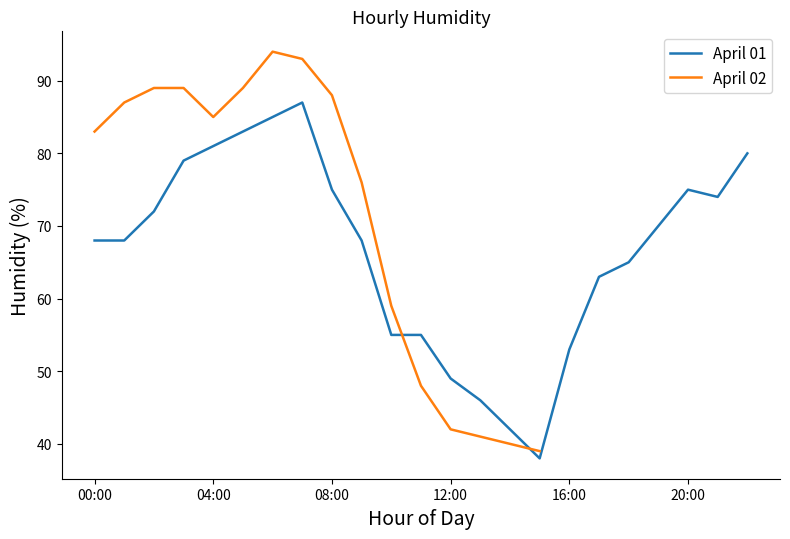

What is the minimum value for April 01?

38